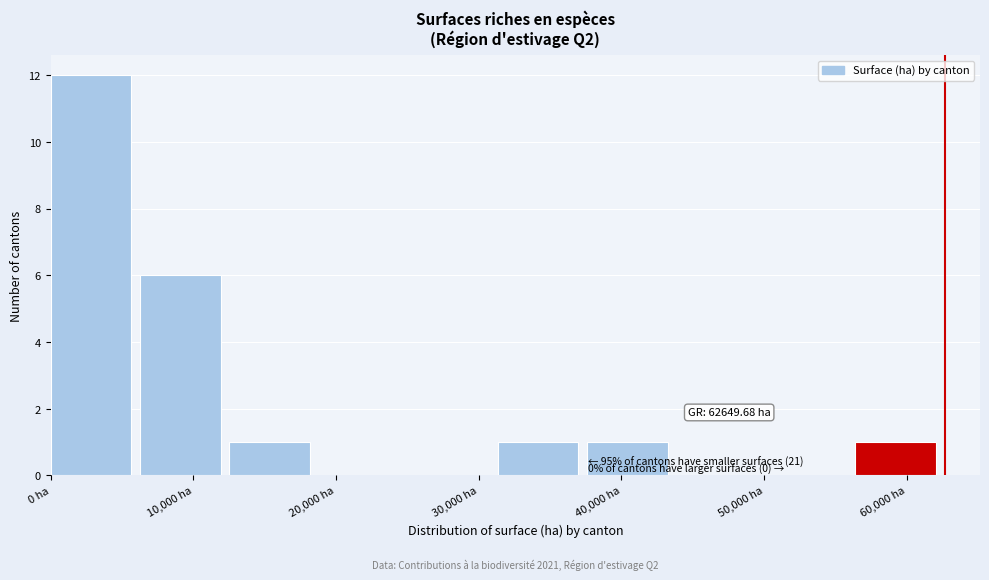

Which range on the x-axis has the tallest bar?

0 to 6000